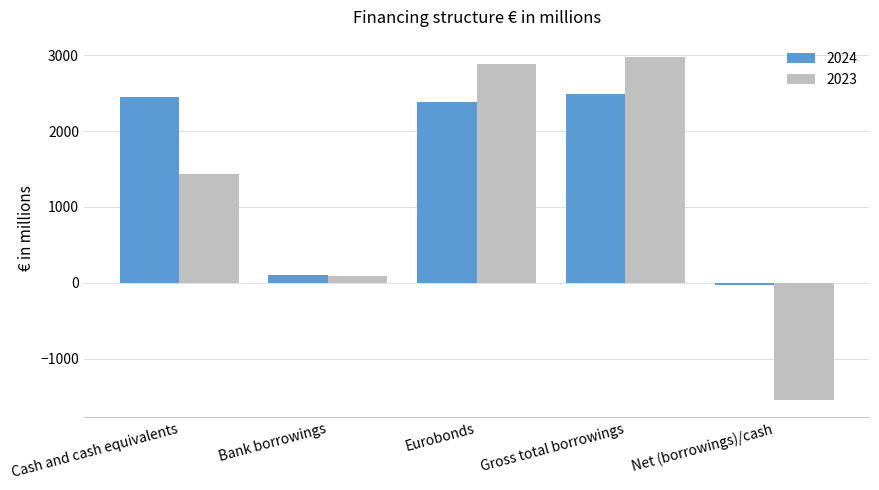

What is the sum of all 2024 values?

7395